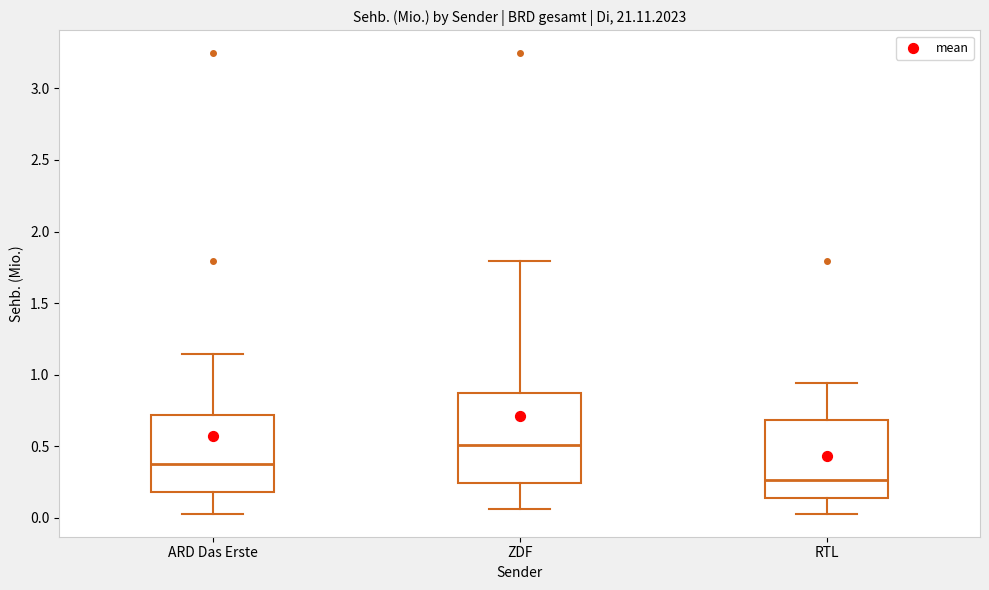

Which box's median line is the highest?

ZDF